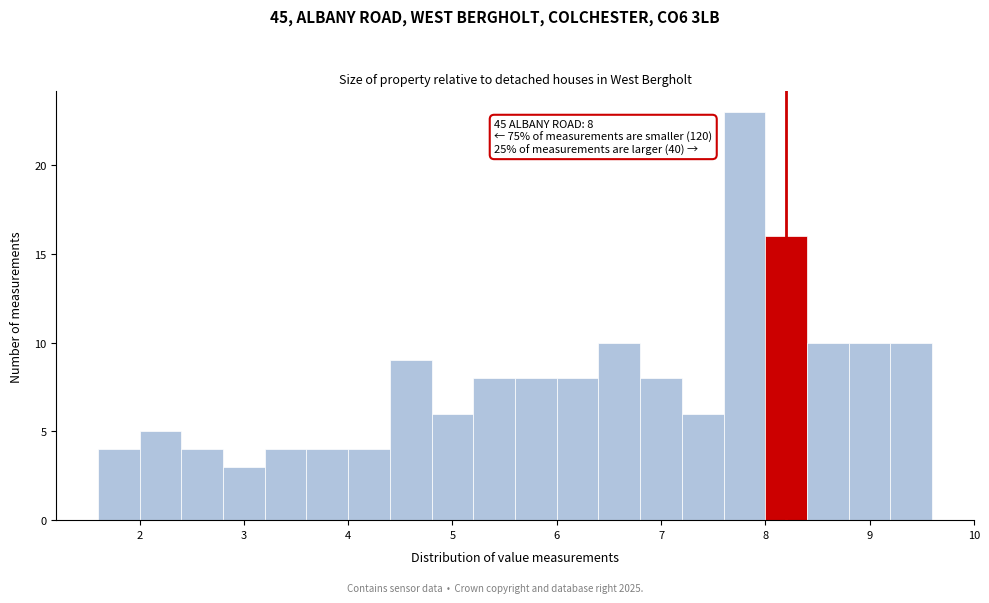

Over which range of the x-axis is the bar tallest?

7.6 to 8.0